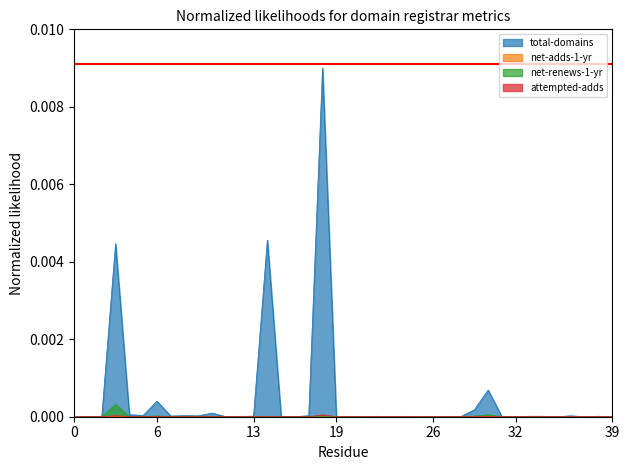

Which series ends up on top after the final intersection of net-renews-1-yr and attempted-adds?

net-renews-1-yr